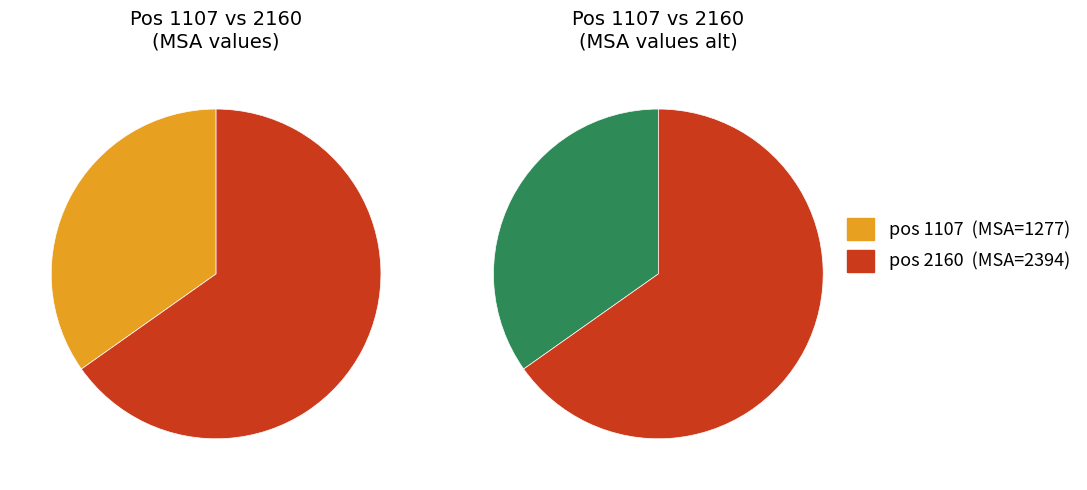

To the nearest percent, what is the difference between the largest and smallest slice percentages?

30%